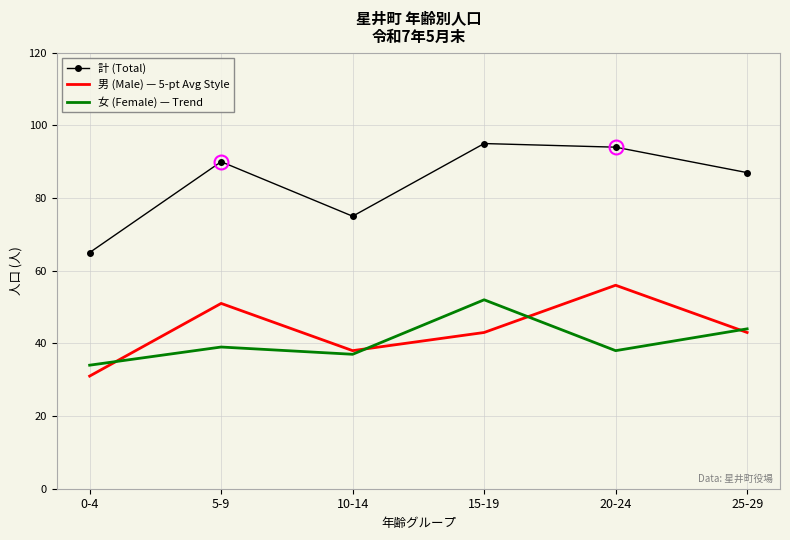

What is the approximate value of 計 (Total) at 0-4, to the nearest 5?

65